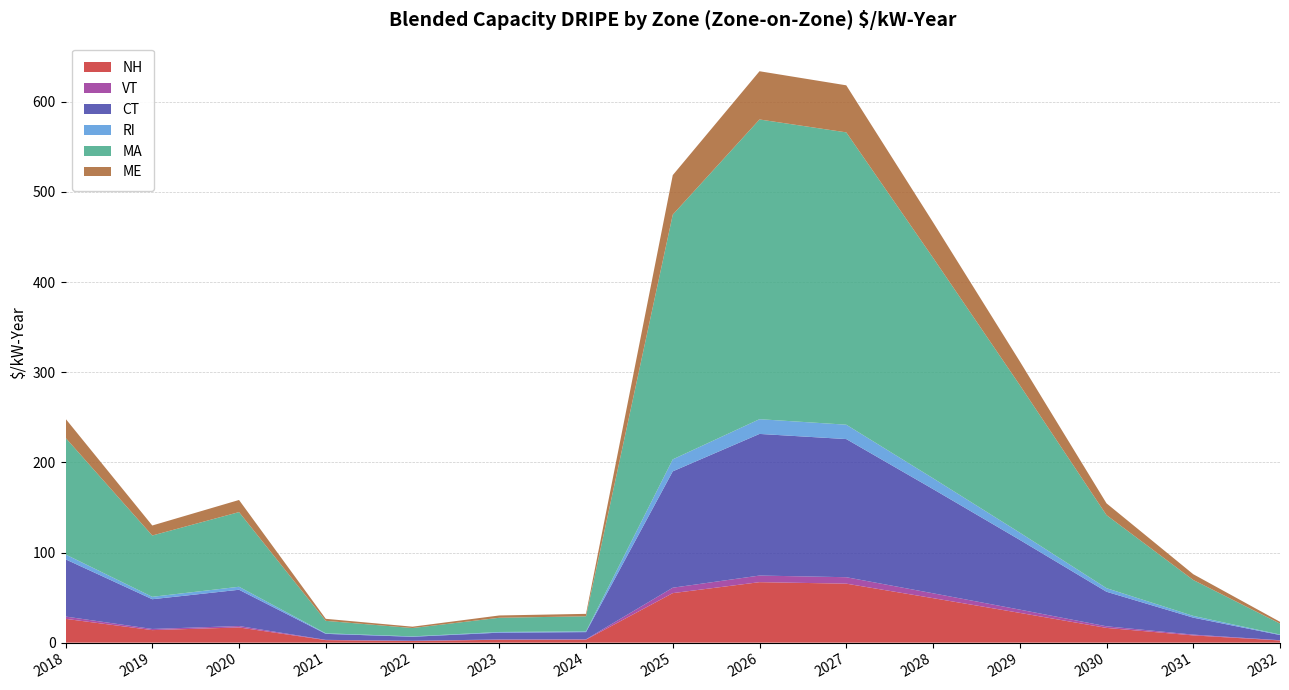

Reading left to right, transcribe all the data shown in this chart.

NH: 2018=26.4	2019=13.9	2020=16.9	2021=2.8	2022=1.9	2023=3.2	2024=3.4	2025=55.0	2026=67.1	2027=65.5	2028=49.4	2029=33.0	2030=16.4	2031=8.0	2032=2.4
VT: 2018=2.6	2019=1.3	2020=1.6	2021=0.3	2022=0.2	2023=0.4	2024=0.4	2025=6.0	2026=7.3	2027=7.2	2028=5.4	2029=3.6	2030=1.8	2031=0.9	2032=0.3
CT: 2018=63.5	2019=33.0	2020=40.2	2021=6.7	2022=4.4	2023=7.5	2024=7.9	2025=129.1	2026=157.1	2027=153.2	2028=115.6	2029=77.4	2030=38.3	2031=18.8	2032=5.7
RI: 2018=5.4	2019=2.7	2020=3.3	2021=0.6	2022=0.4	2023=0.8	2024=0.8	2025=13.3	2026=16.4	2027=16.0	2028=12.0	2029=8.1	2030=4.0	2031=2.0	2032=0.6
MA: 2018=129.4	2019=68.0	2020=82.8	2021=13.8	2022=9.2	2023=15.8	2024=16.7	2025=271.5	2026=332.5	2027=324.3	2028=244.7	2029=163.7	2030=81.1	2031=39.8	2032=12.1
ME: 2018=21.2	2019=11.1	2020=13.4	2021=2.2	2022=1.5	2023=2.6	2024=2.7	2025=43.8	2026=53.5	2027=52.2	2028=39.4	2029=26.3	2030=13.0	2031=6.4	2032=2.0